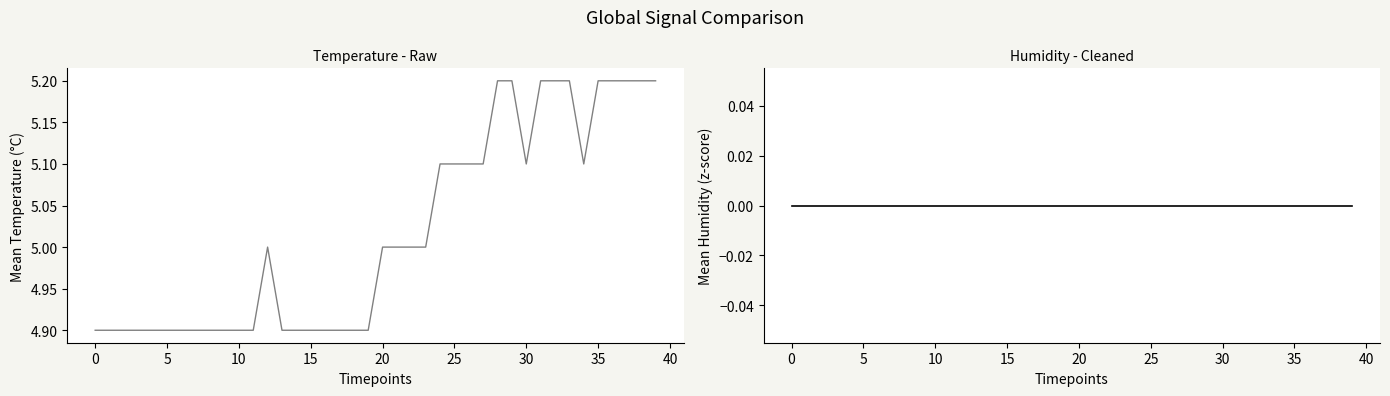

In temperature, how many points are higher than both neighbors (excluding endpoints)?

1